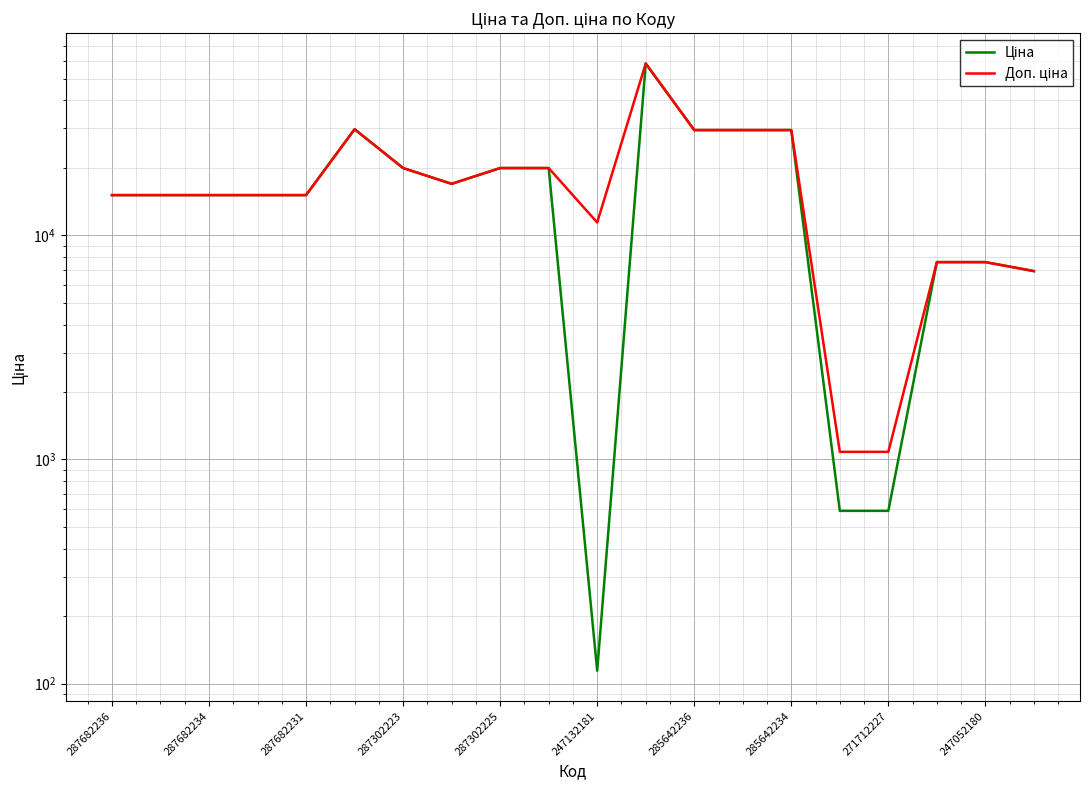

What is the average value of the Доп. ціна series?

18240.5